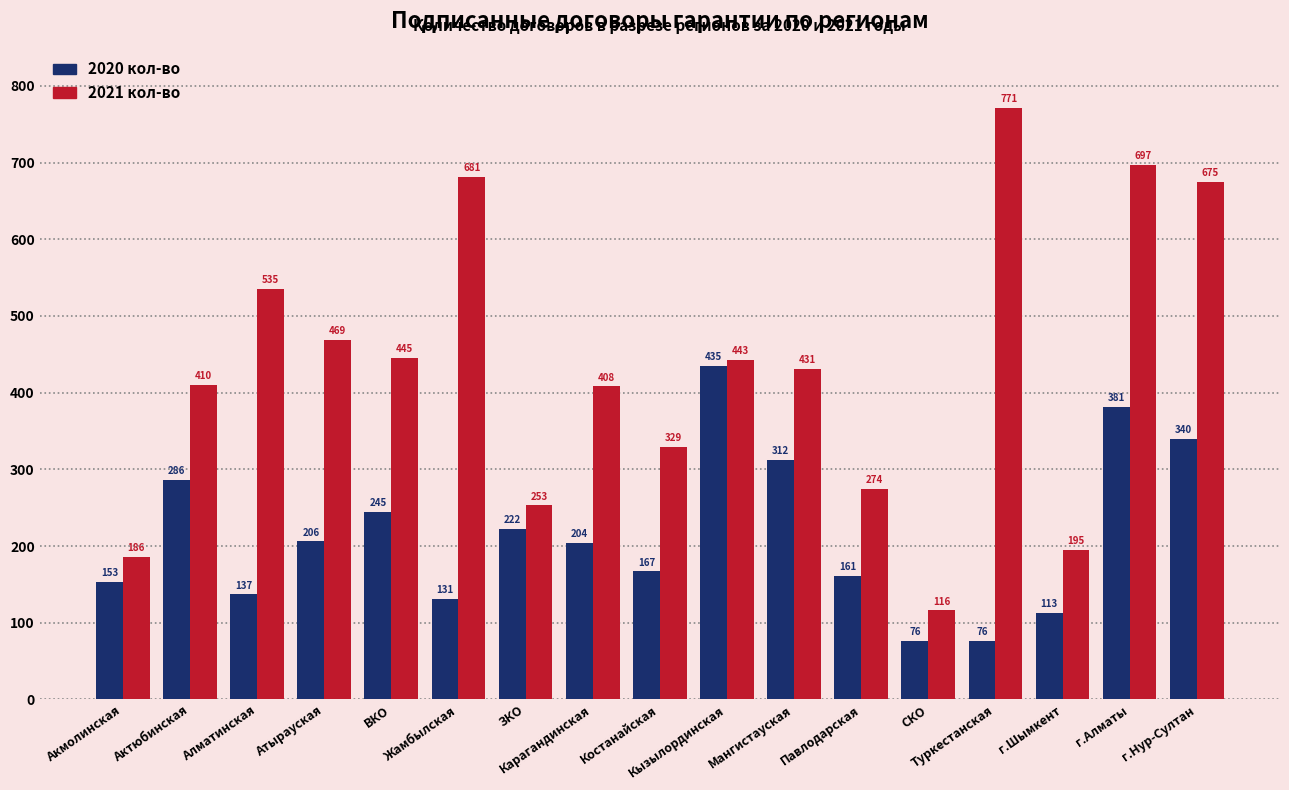

Where is 2020 кол-во nearest to the value 255?

ВКО